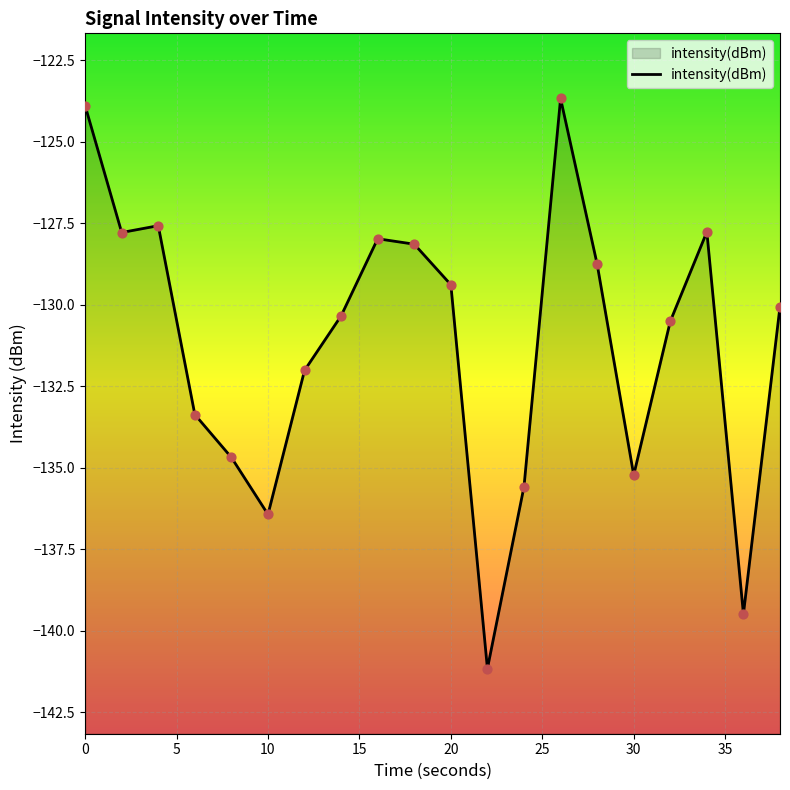

What is the change in value from 4 to 20?

-1.8